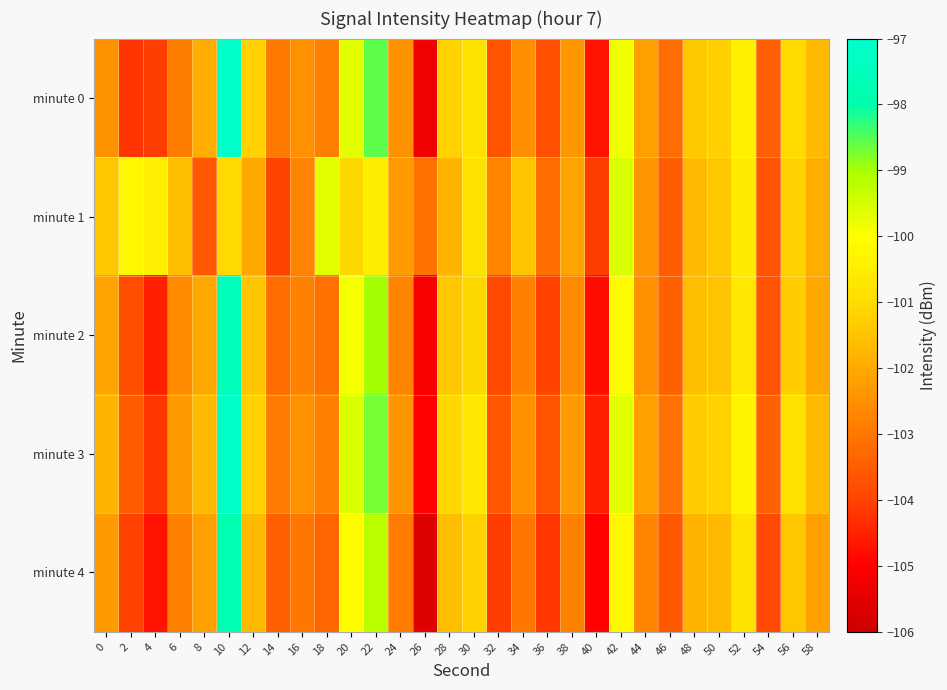

Which category has the highest value across all series?

10